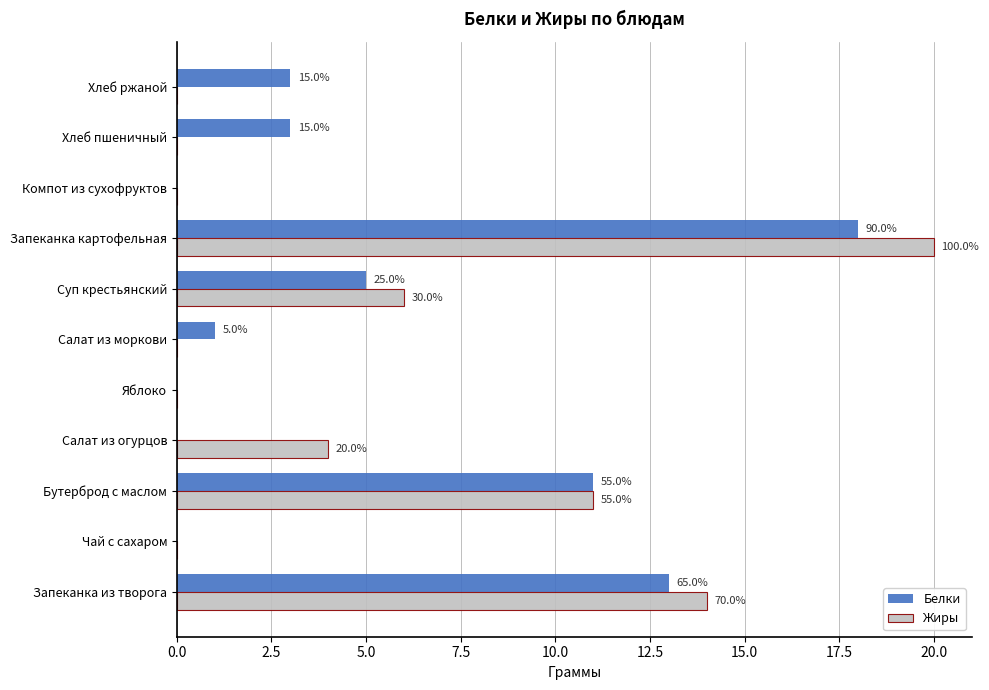

What are all the series names shown in the legend?

Белки, Жиры